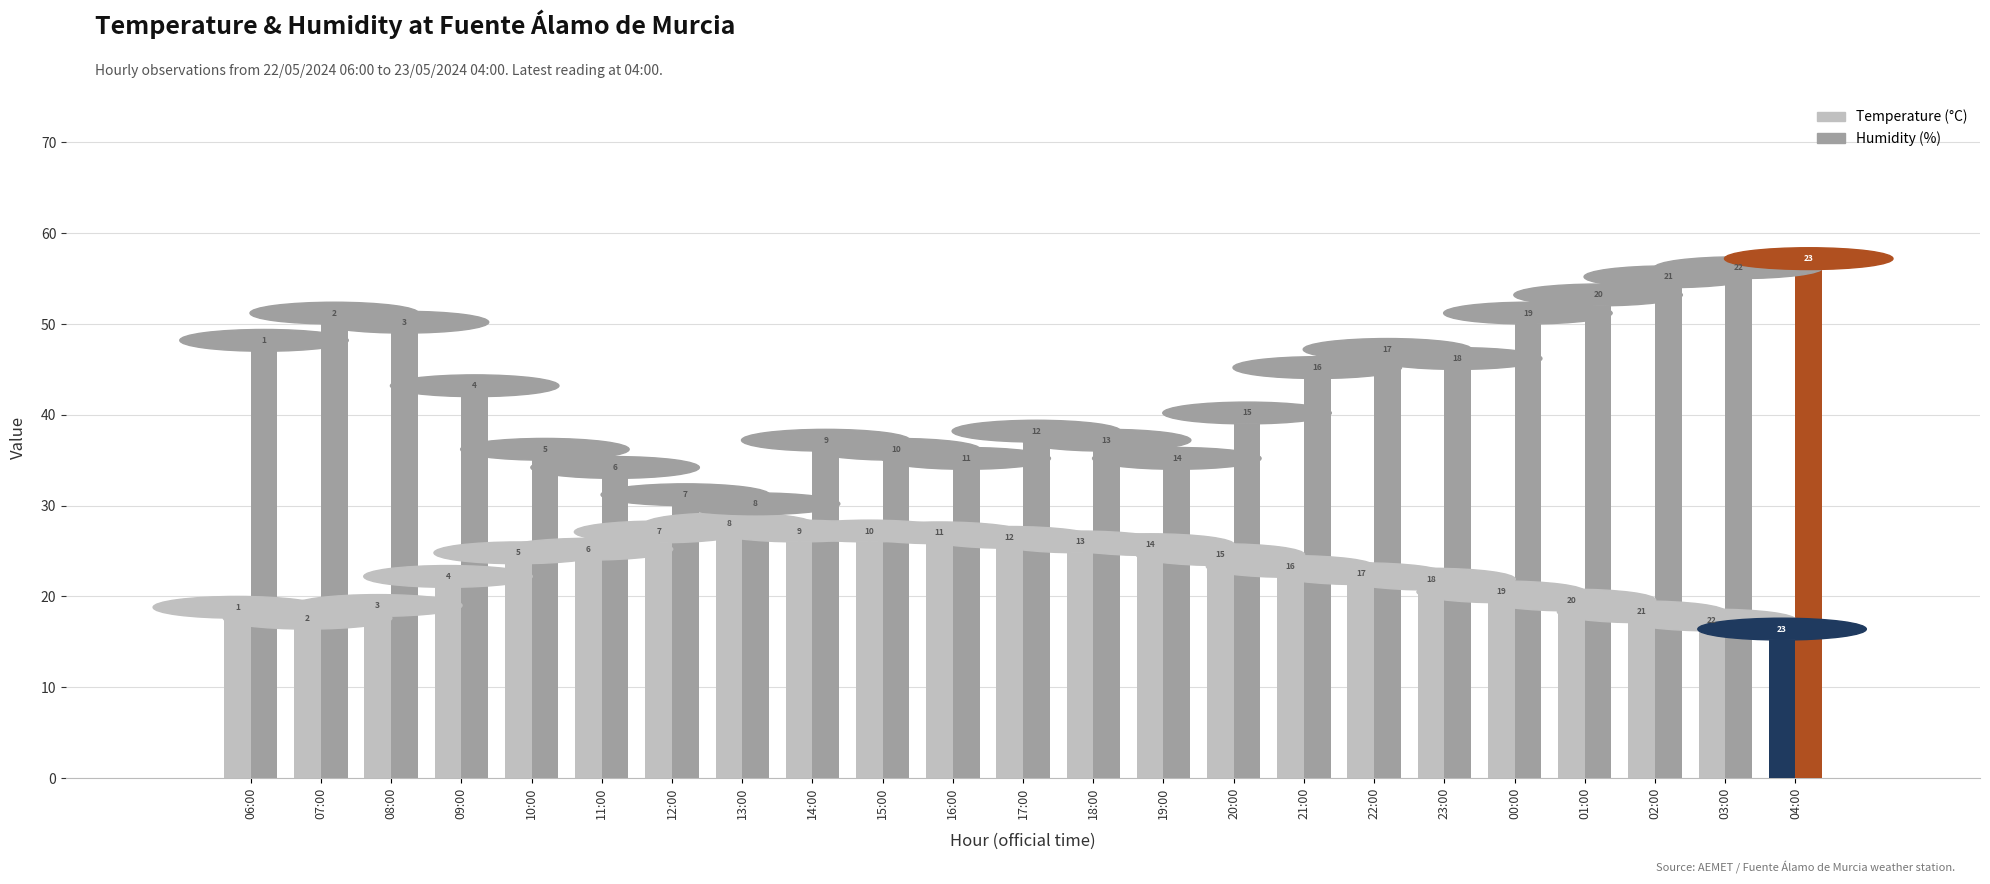

What is the difference between the second highest and minimum values in the Temperature (°C) series?

10.8